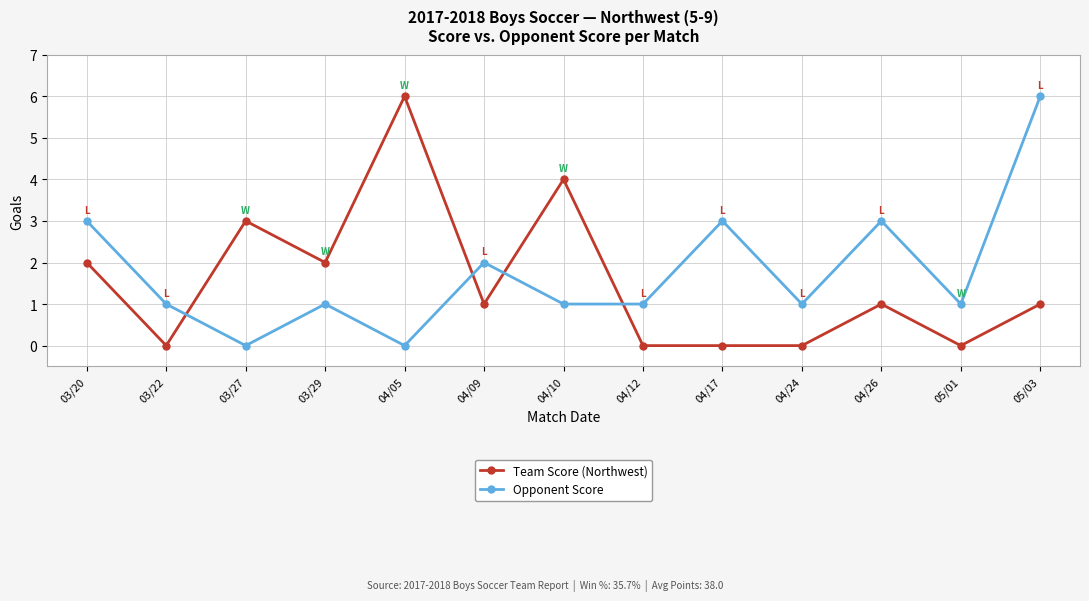

Between 03/20 and 04/17, which series saw the biggest shift?

Team Score (Northwest)